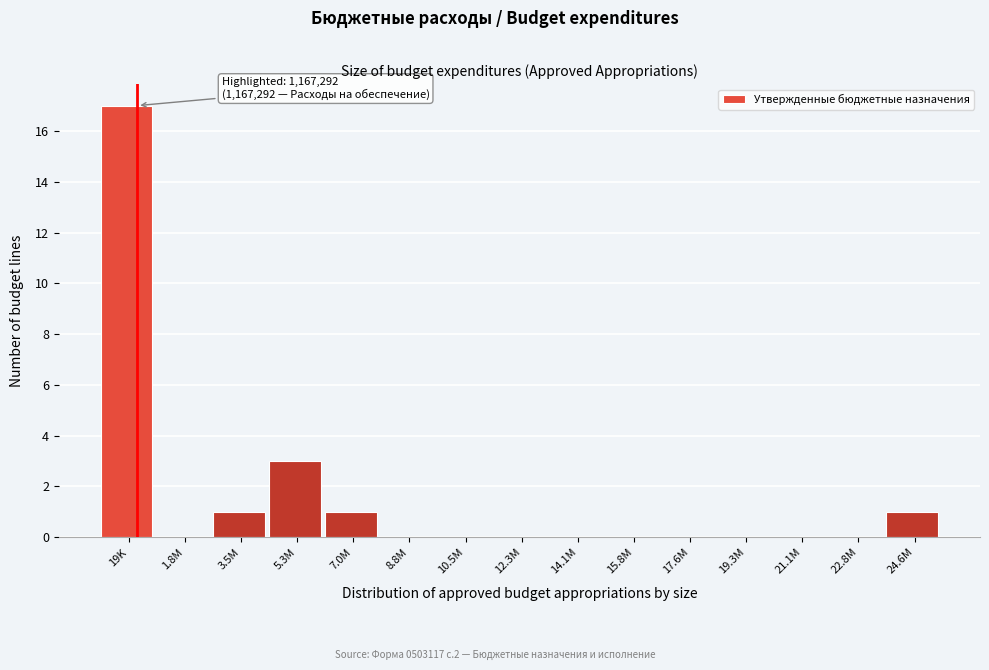

Reading left to right, what are all the values shown in this chart?

19K=17	1.8M=0	3.5M=1	5.3M=3	7.0M=1	8.8M=0	10.5M=0	12.3M=0	14.1M=0	15.8M=0	17.6M=0	19.3M=0	21.1M=0	22.8M=0	24.6M=1